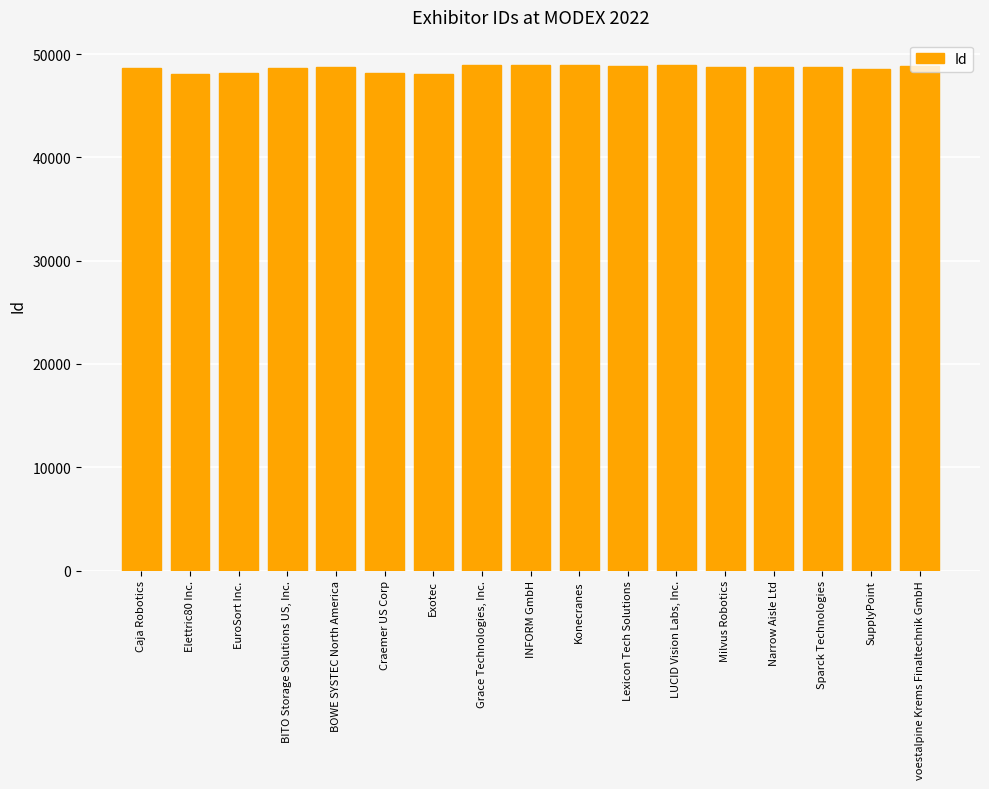

What is the sum of the values at SupplyPoint and EuroSort Inc.?

96740